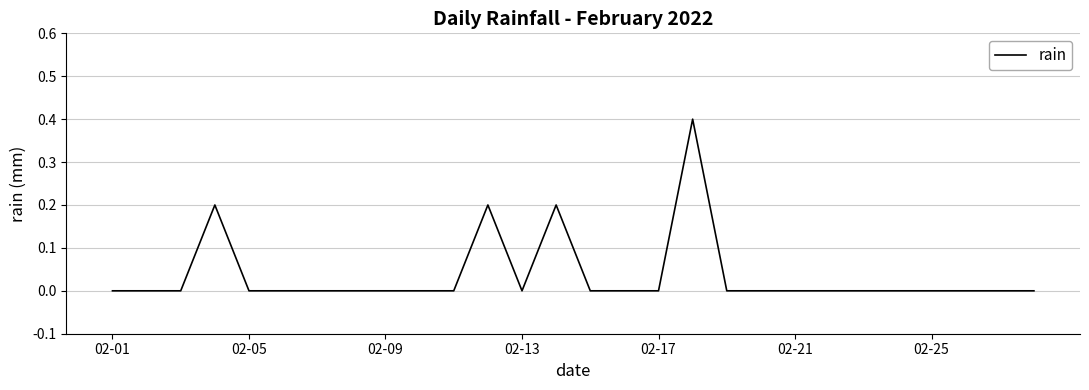

What is the greatest value displayed?

0.4